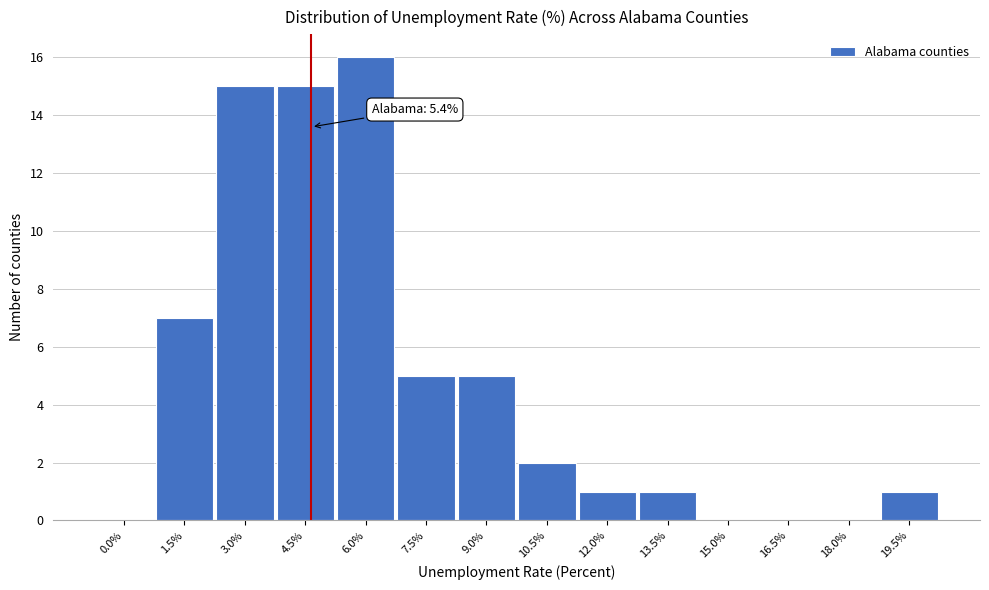

Reading left to right, transcribe all the data shown in this chart.

0.0%=0	1.5%=7	3.0%=15	4.5%=15	6.0%=16	7.5%=5	9.0%=5	10.5%=2	12.0%=1	13.5%=1	15.0%=0	16.5%=0	18.0%=0	19.5%=1